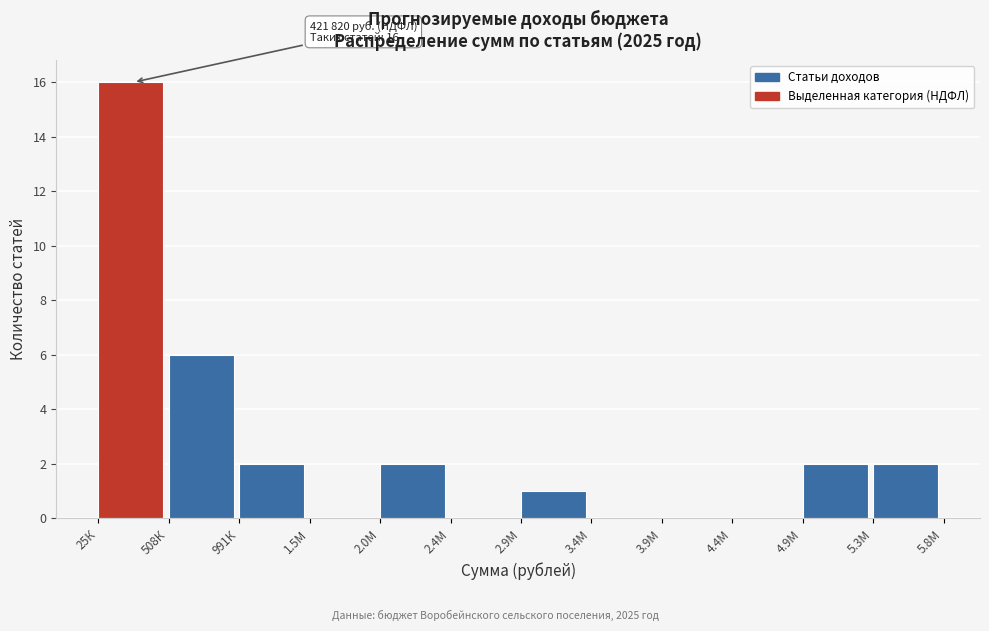

Reading right to left, extract all data points from this chart.

5.3М=2	4.9М=2	4.4М=0	3.9М=0	3.4М=0	2.9М=1	2.4М=0	2.0М=2	1.5М=0	991К=2	508К=6	25К=16